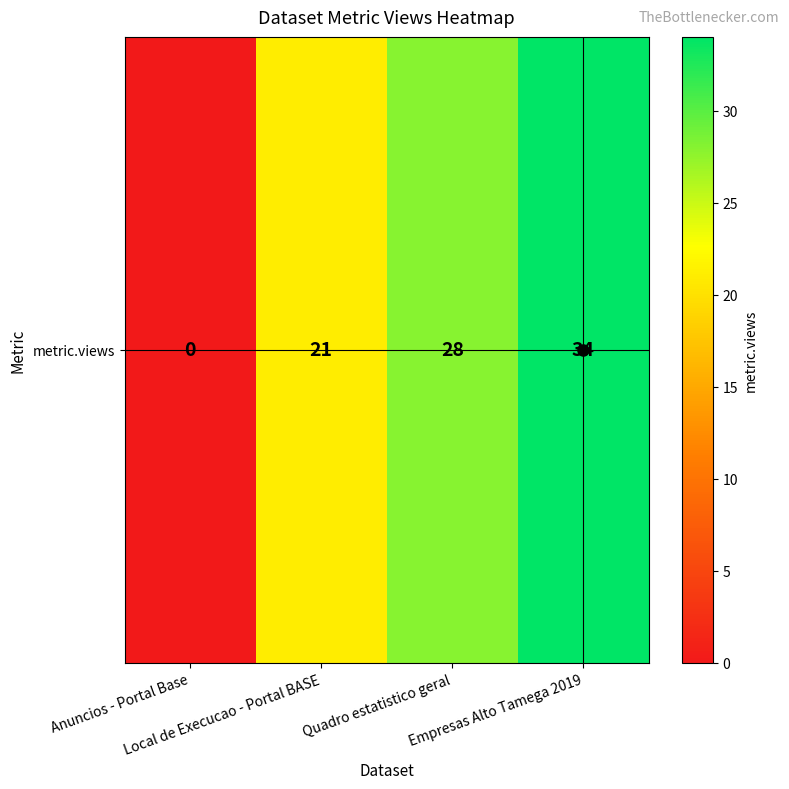

Rank the categories by value from highest to lowest.

Empresas Alto Tamega 2019, Quadro estatistico geral, Local de Execucao - Portal BASE, Anuncios - Portal Base